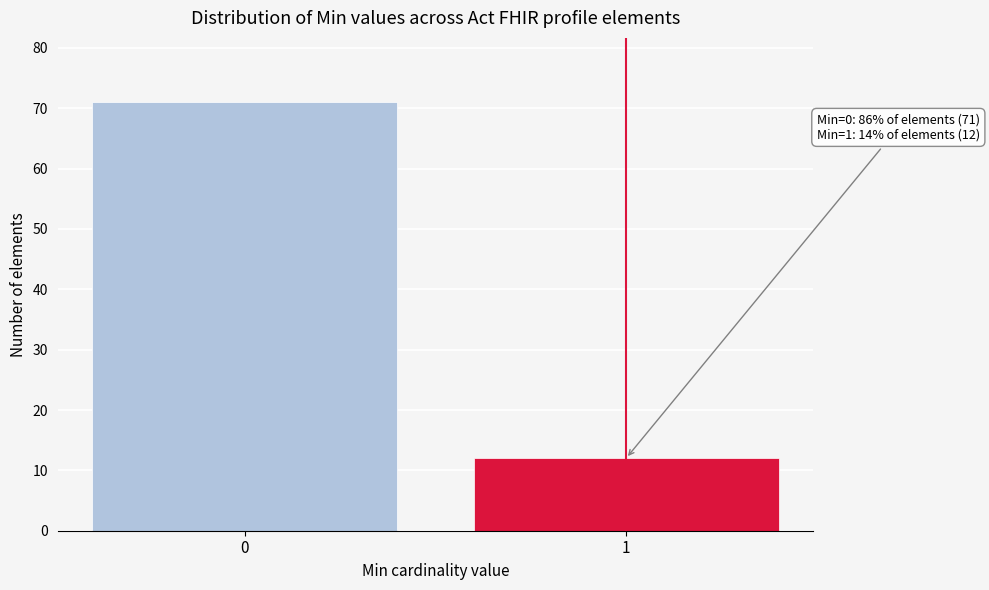

Reading right to left, transcribe all the data shown in this chart.

12	71